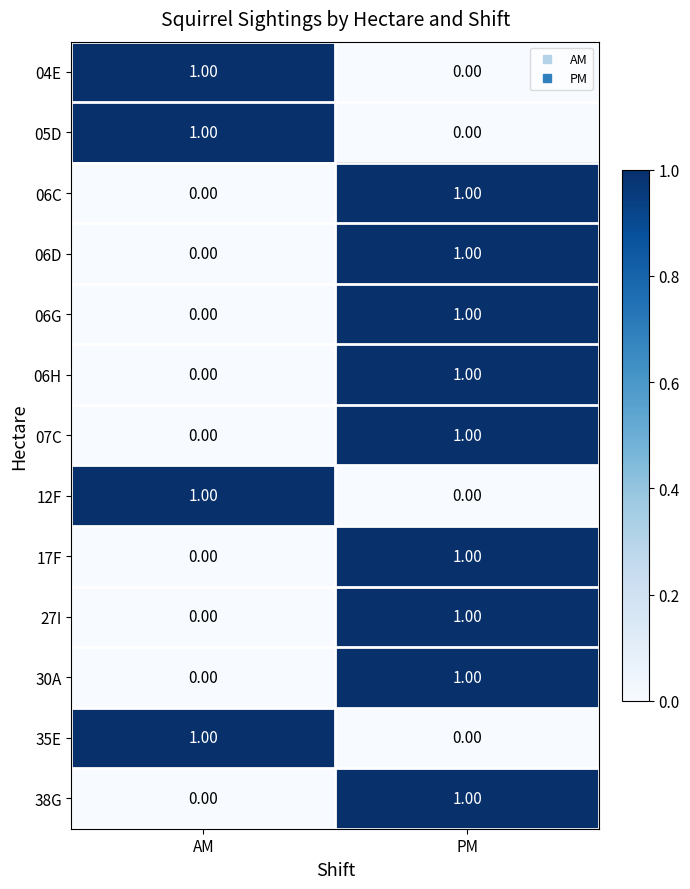

Where is 06D nearest to the value 0?

AM